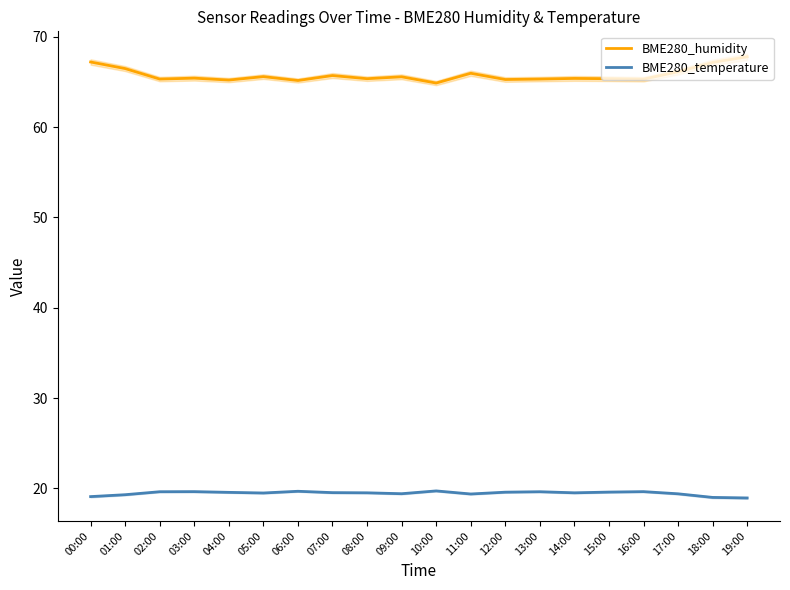

What is the difference between the second highest and second lowest values in the BME280_temperature series?

0.7